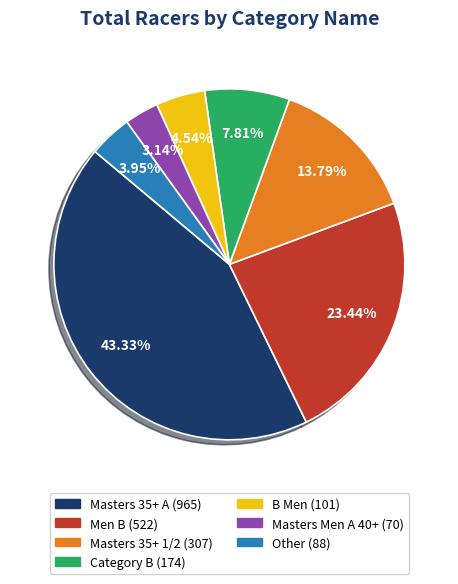

Approximately how many times larger is the value at Category B (174) compared to Masters Men A 40+ (70)?

2.5